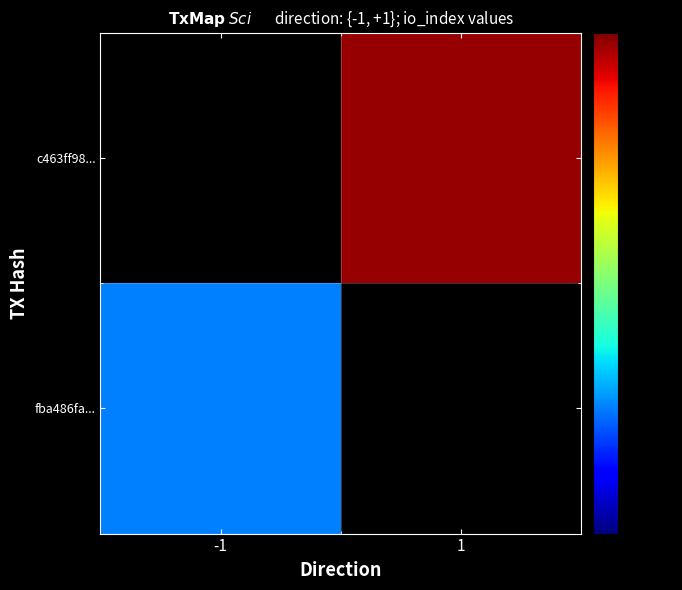

The fba486fa... series shows 2.0 at -1. True or false?

True